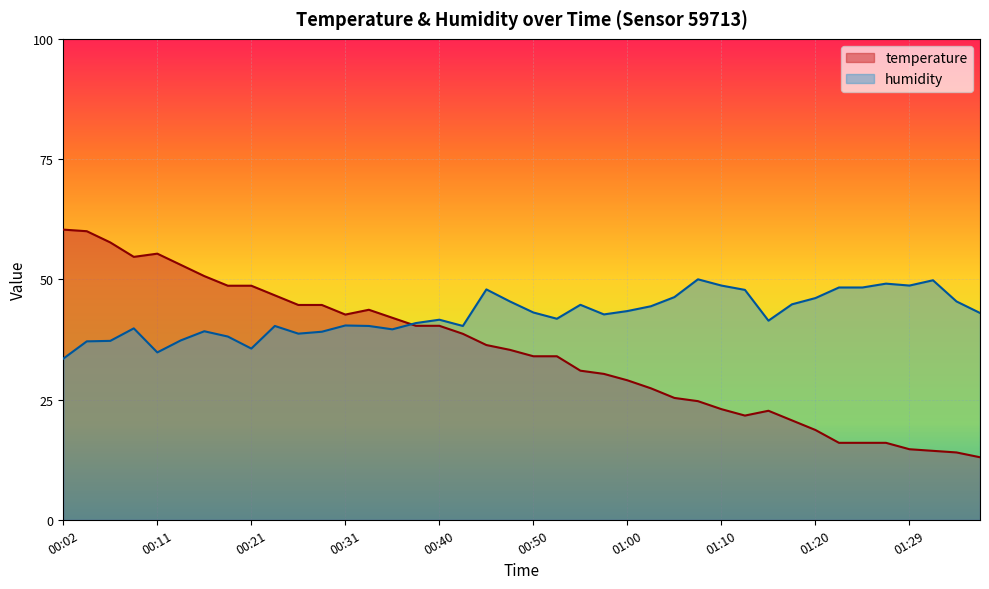

How many lines are shown in the chart?

2